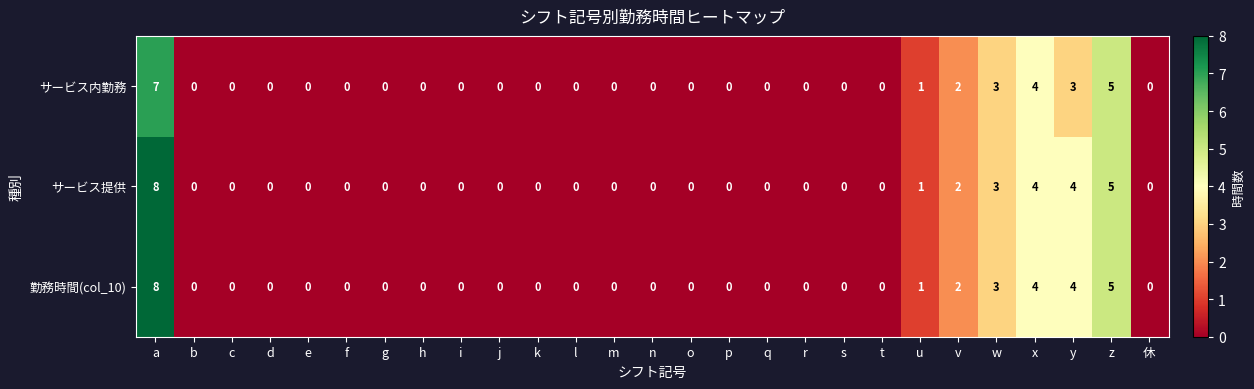

Is it true that サービス内勤務 equals -3 at h?

False